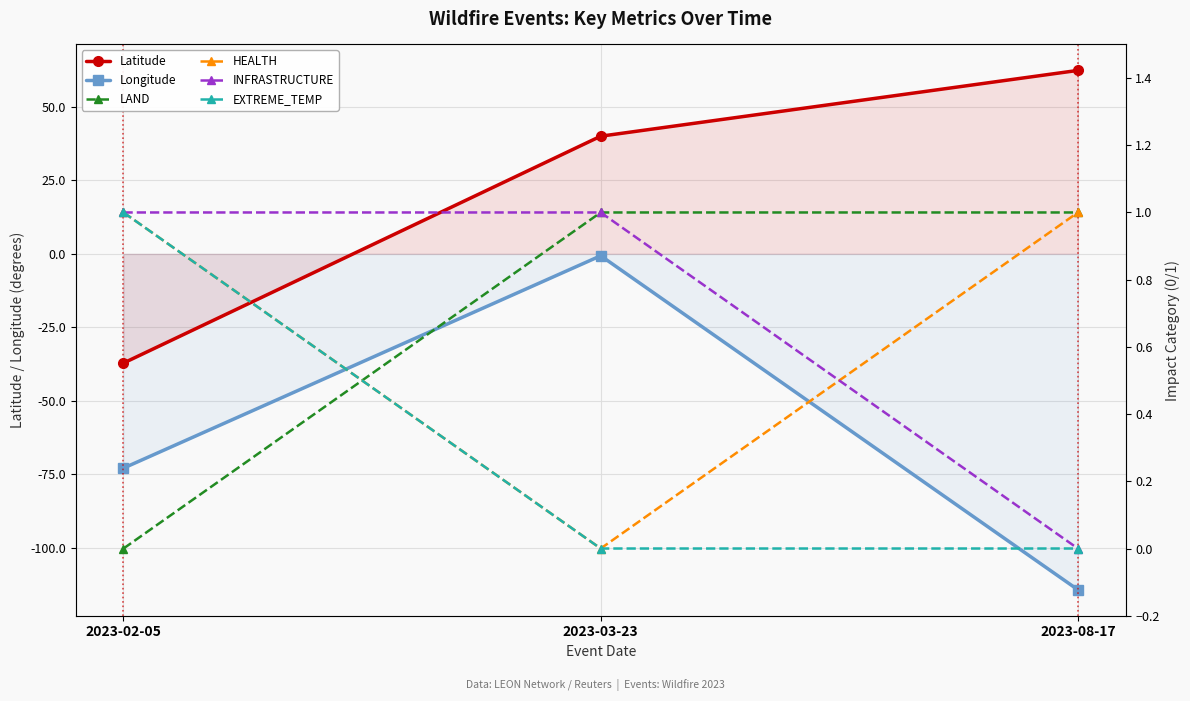

How many categories are shown in the chart?

3